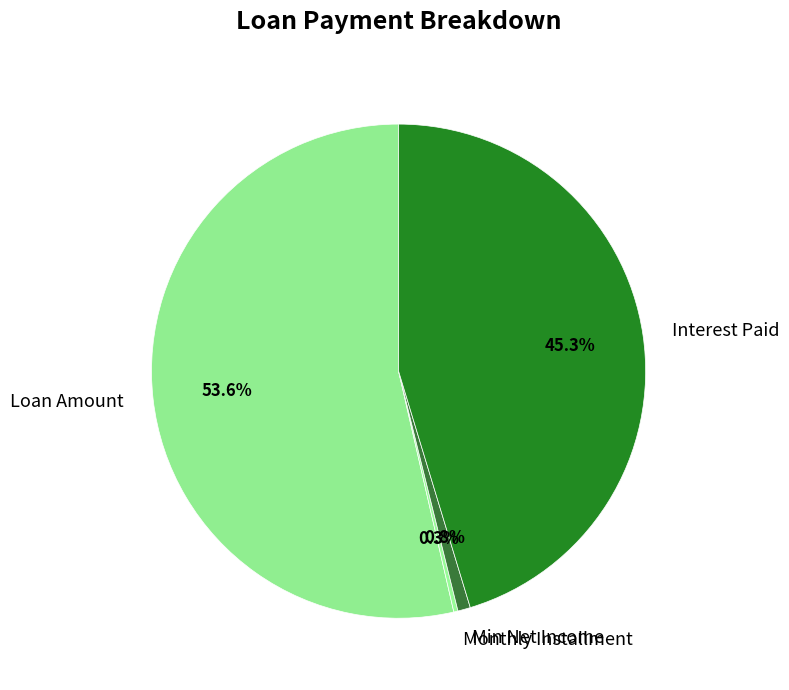

True or false: Loan Amount accounts for 99% of the total.

False